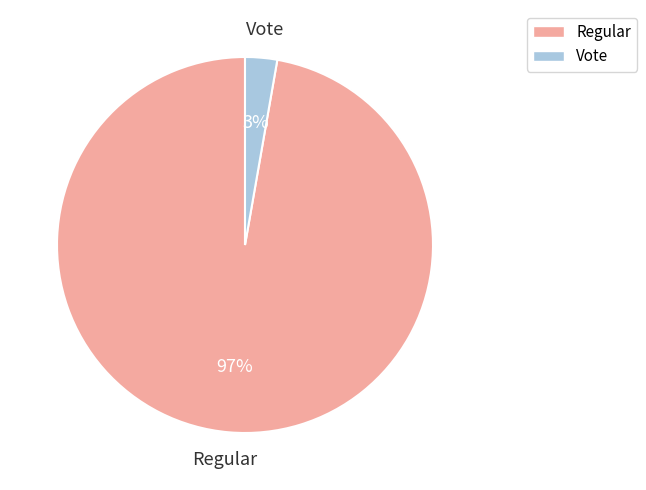

What percentage is the Vote slice, to the nearest percent?

3%